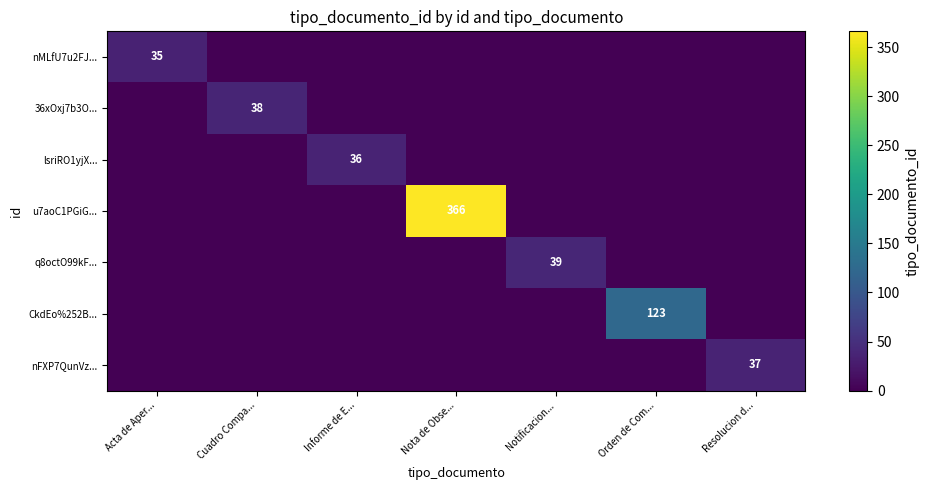

The nFXP7QunVz... series shows 37 at Resolucion d.... True or false?

True